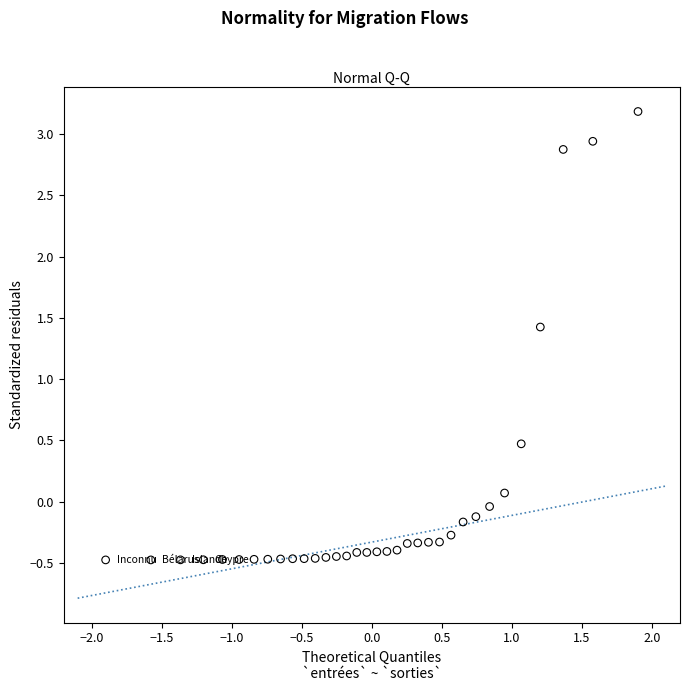

What is the range of X values (max minus min)?

3.8